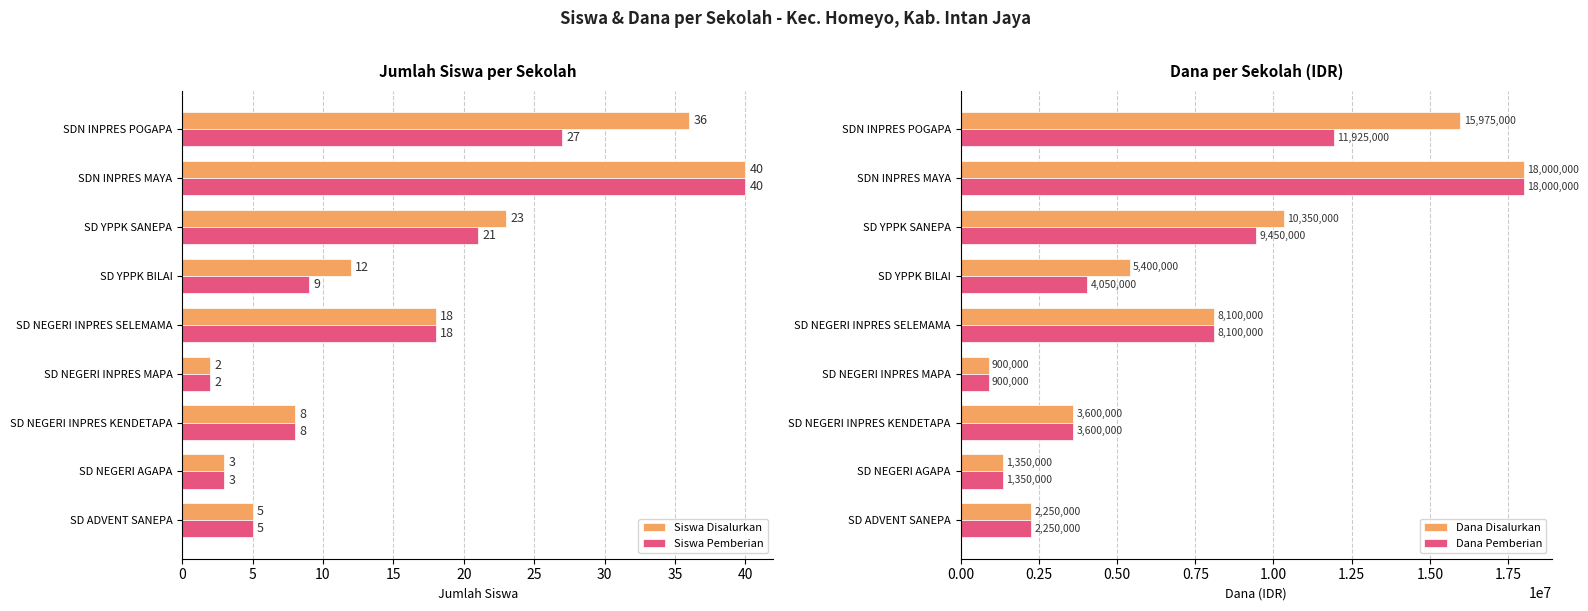

Is it true that Siswa Disalurkan equals 36 at SDN INPRES POGAPA?

True